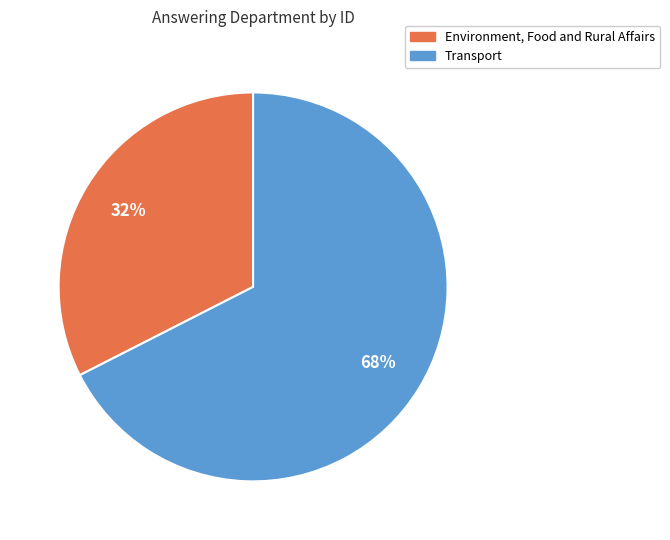

How many segments does this pie chart have?

2